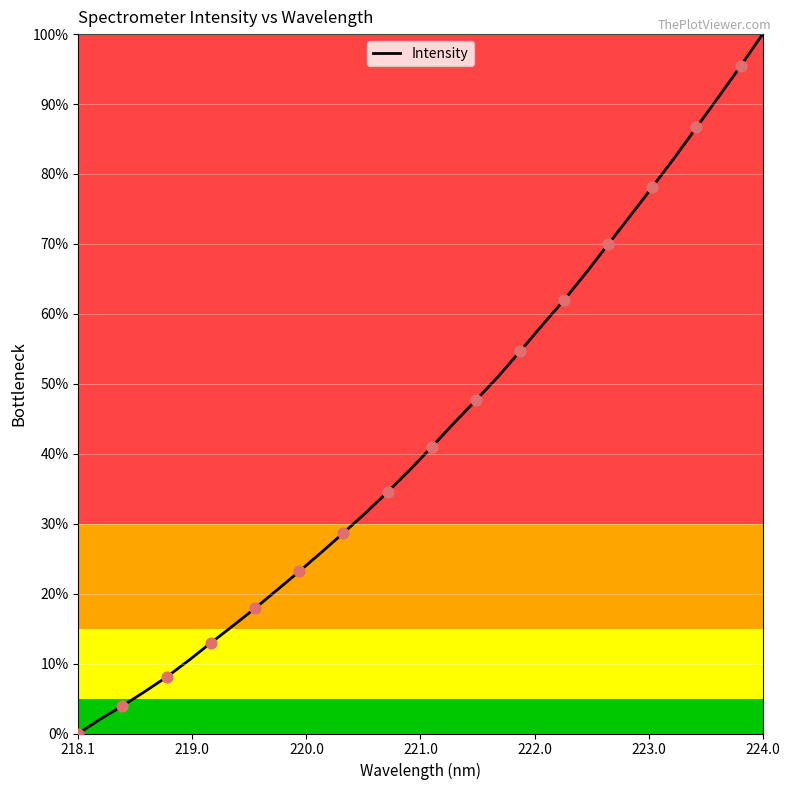

What is the maximum value shown in the chart?

100.0